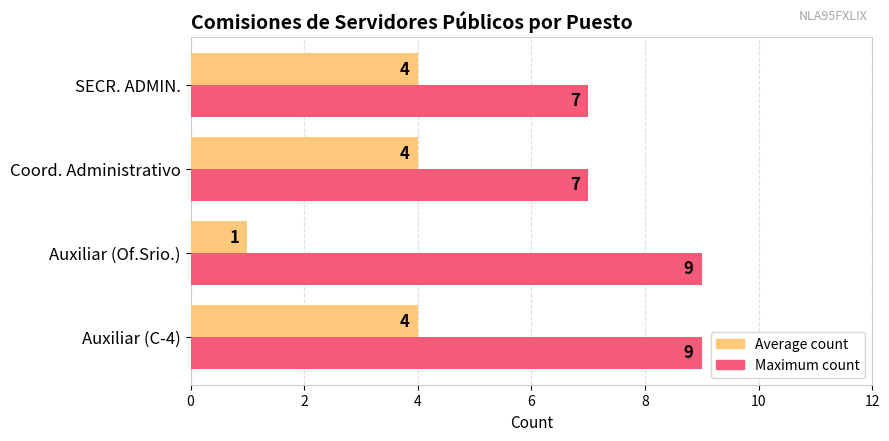

True or false: Average count has a value of 3 at Coord. Administrativo.

False